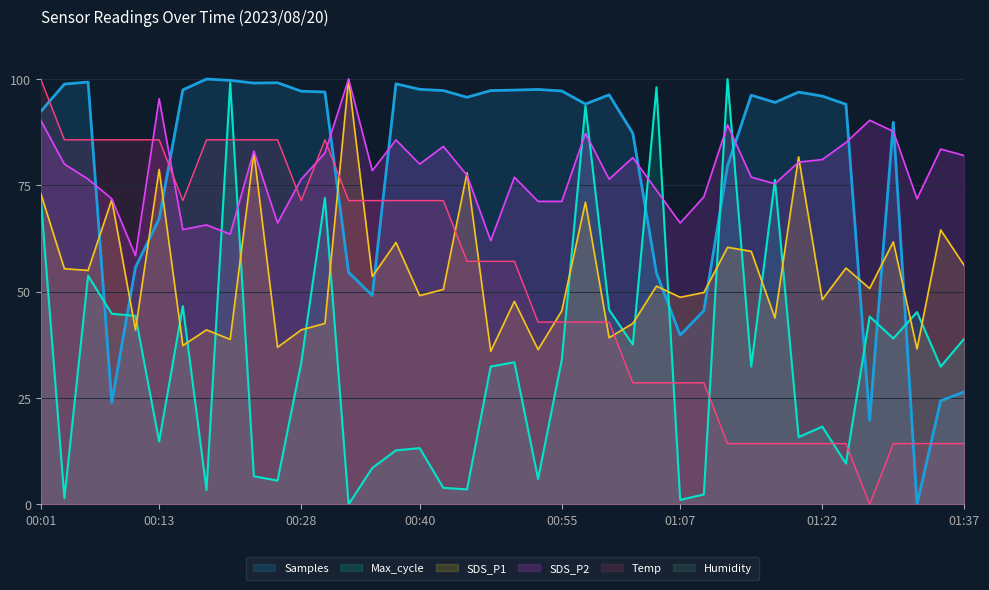

How many data points in Temp are less than 57?

19